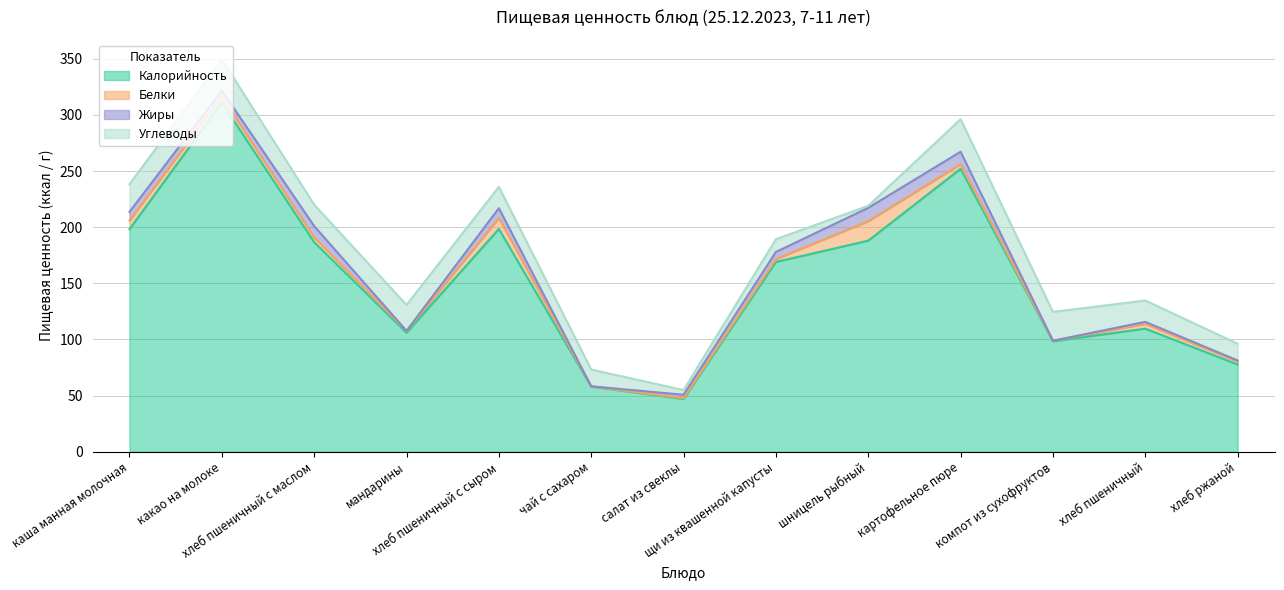

Reading left to right, extract all data points from this chart.

Калорийность: каша манная молочная=198.2	какао на молоке=311.0	хлеб пшеничный с маслом=186.6	мандарины=106.0	хлеб пшеничный с сыром=198.4	чай с сахаром=58.0	салат из свеклы=47.0	щи из квашенной капусты=169.0	шницель рыбный=188.0	картофельное пюре=252.0	компот из сухофруктов=98.4	хлеб пшеничный=109.6	хлеб ржаной=77.7
Белки: каша манная молочная=7.8	какао на молоке=5.2	хлеб пшеничный с маслом=4.3	мандарины=1.6	хлеб пшеничный с сыром=9.8	чай с сахаром=0.2	салат из свеклы=0.7	щи из квашенной капусты=2.6	шницель рыбный=17.4	картофельное пюре=4.2	компот из сухофруктов=0.5	хлеб пшеничный=4.3	хлеб ржаной=2.5
Жиры: каша манная молочная=7.6	какао на молоке=5.5	хлеб пшеничный с маслом=10.1	мандарины=0.0	хлеб пшеничный с сыром=8.8	чай с сахаром=0.0	салат из свеклы=3.0	щи из квашенной капусты=6.3	шницель рыбный=11.8	картофельное пюре=11.0	компот из сухофруктов=0.0	хлеб пшеничный=1.8	хлеб ржаной=1.0
Углеводы: каша манная молочная=24.6	какао на молоке=27.9	хлеб пшеничный с маслом=19.1	мандарины=23.1	хлеб пшеничный с сыром=19.0	чай с сахаром=15.0	салат из свеклы=4.2	щи из квашенной капусты=11.4	шницель рыбный=1.8	картофельное пюре=29.0	компот из сухофруктов=25.7	хлеб пшеничный=19.0	хлеб ржаной=14.9